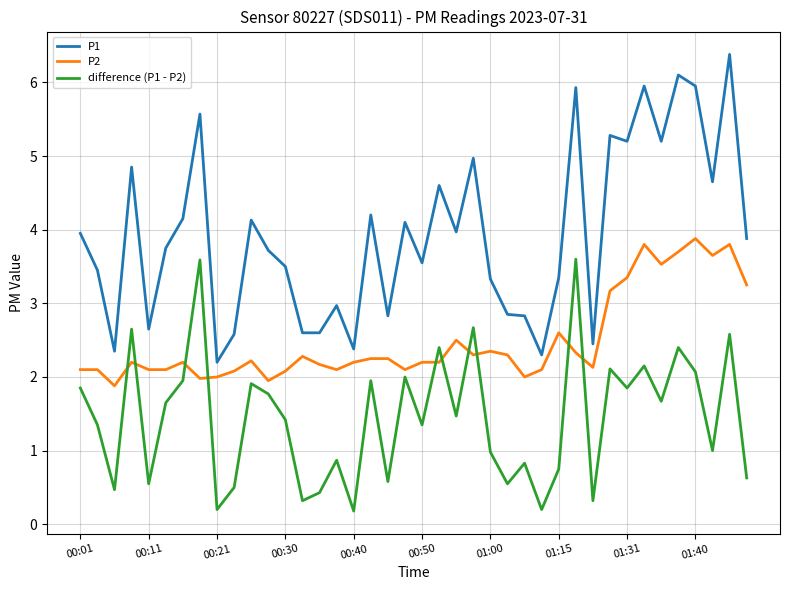

What is the maximum value shown in the chart?

6.4